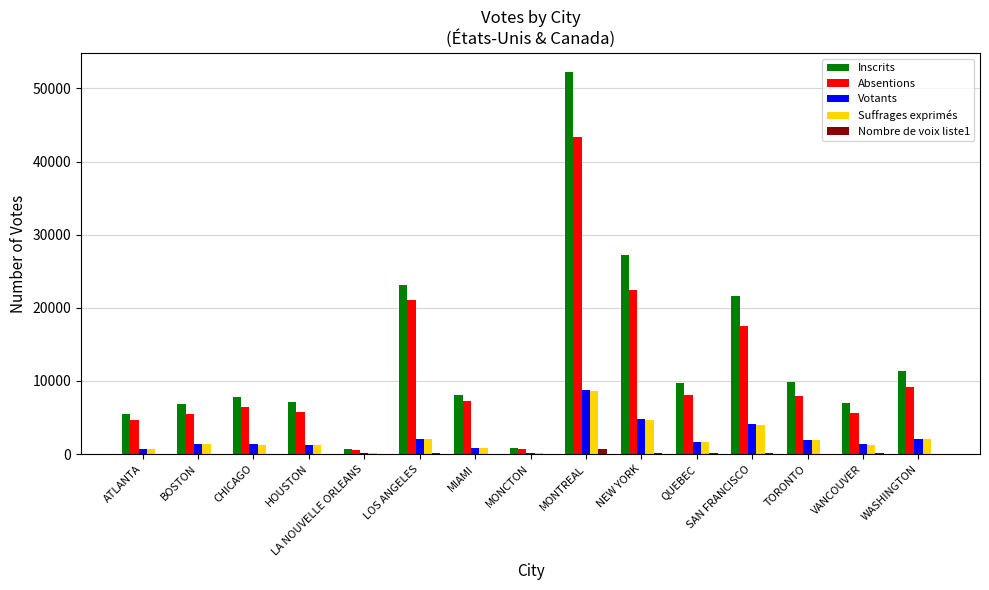

Read the Absentions value at SAN FRANCISCO, to the nearest 100.

17500